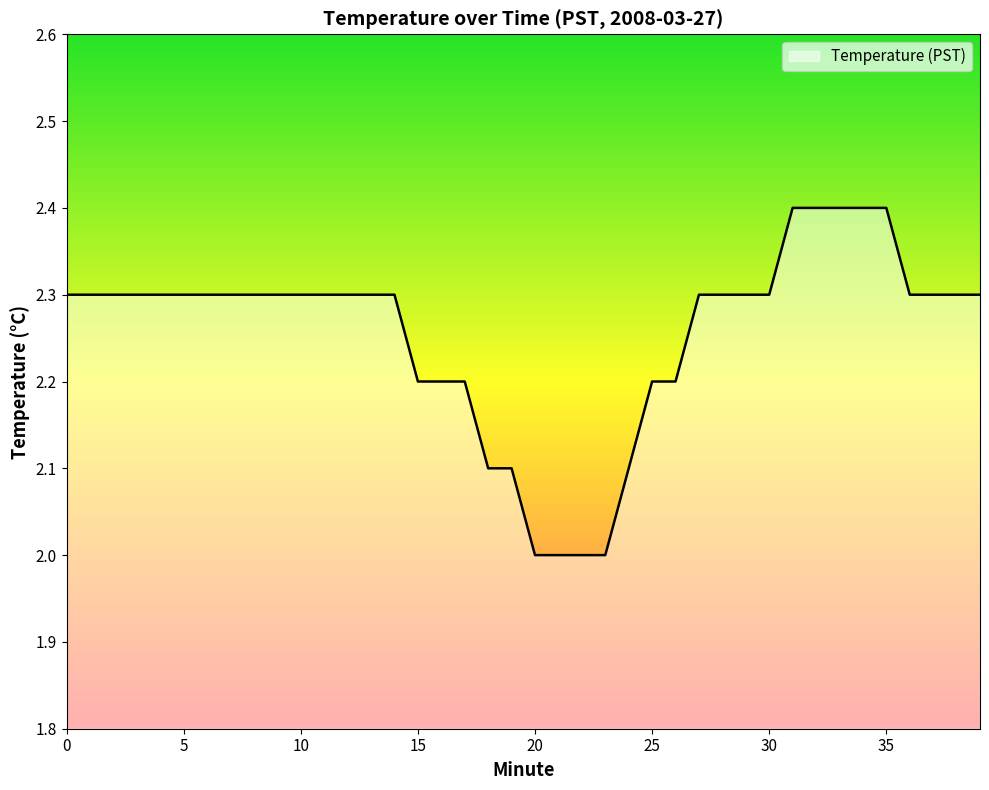

What is the maximum value shown in the chart?

2.4